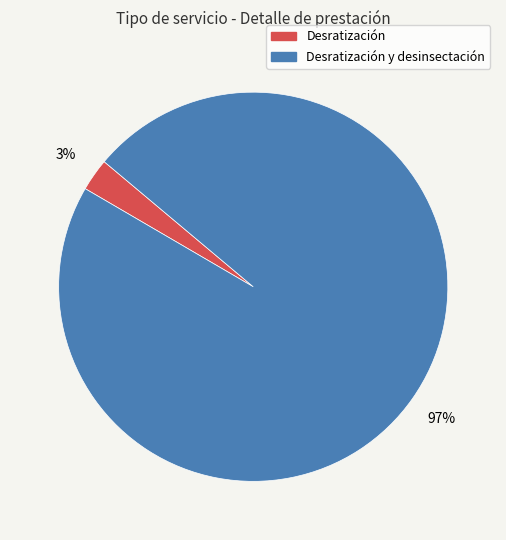

To the nearest percent, what is the average slice percentage?

50%